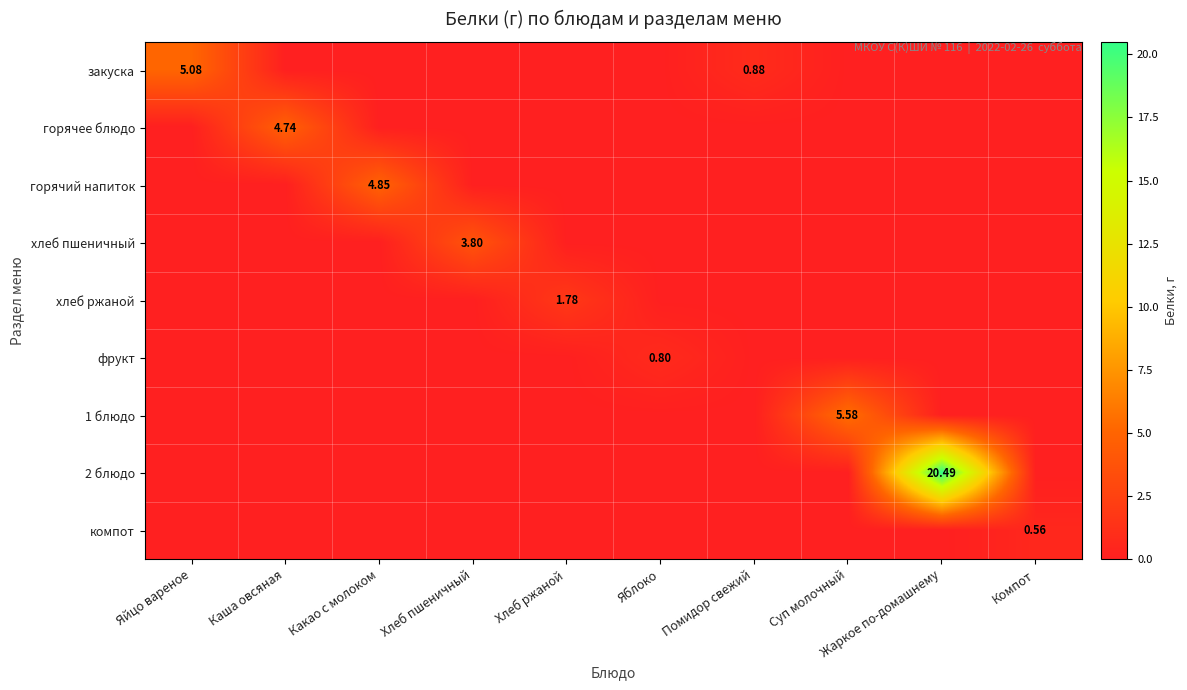

What is the average value of the 1 блюдо series?

0.6